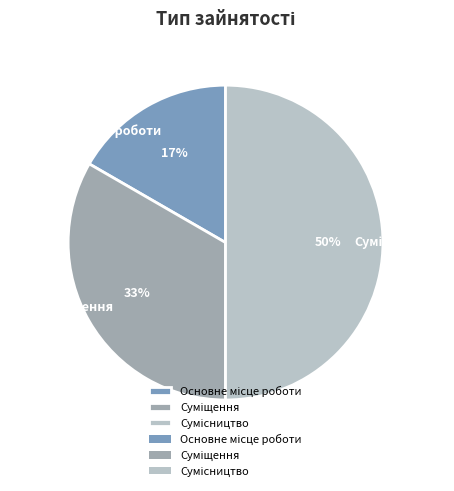

To the nearest percent, what is the difference between the largest and smallest slice percentages?

33%